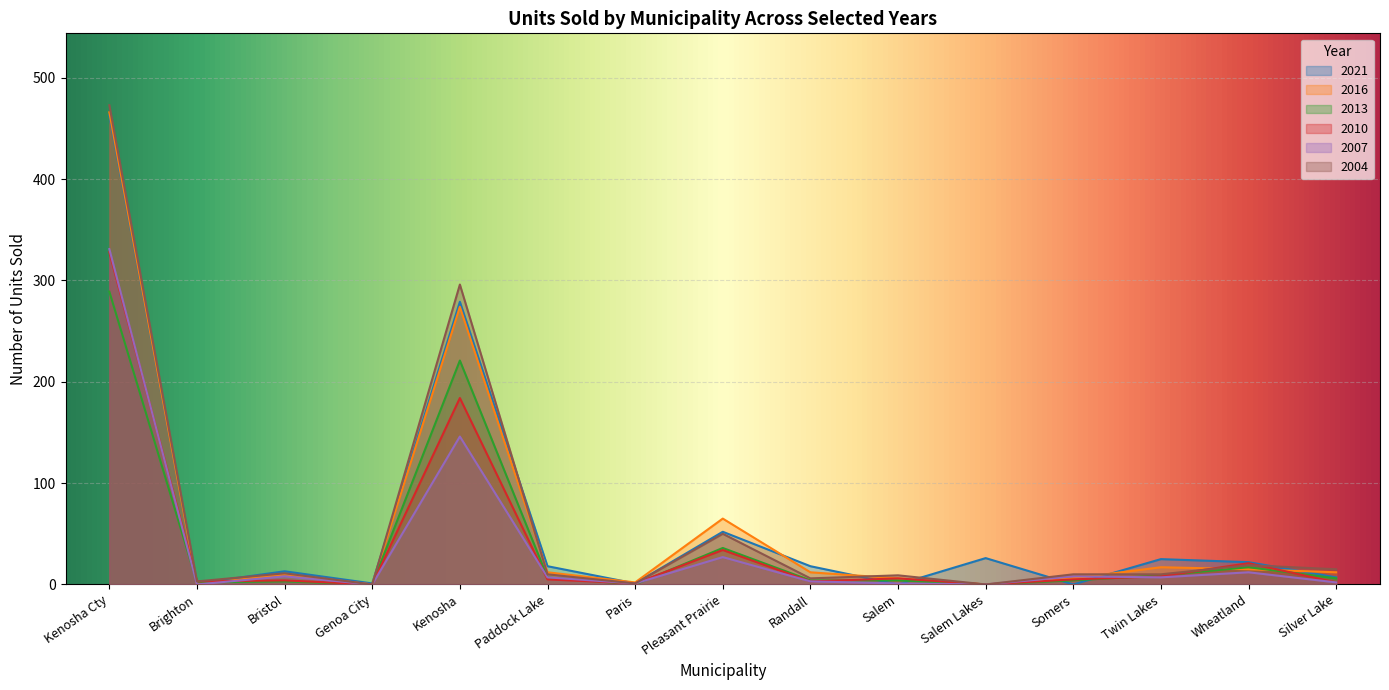

Reading right to left, transcribe all the data shown in this chart.

2021: 7	22	25	0	26	0	18	52	1	18	279	1	13	1	463
2016: 12	15	17	6	0	6	12	65	2	12	274	0	10	0	466
2013: 6	17	9	4	0	4	4	36	0	7	221	0	3	2	289
2010: 2	21	8	5	0	6	3	34	1	5	184	0	4	3	328
2007: 2	12	7	8	0	1	3	27	1	7	146	0	8	0	331
2004: 15	19	10	10	0	9	6	50	1	10	296	0	11	3	473